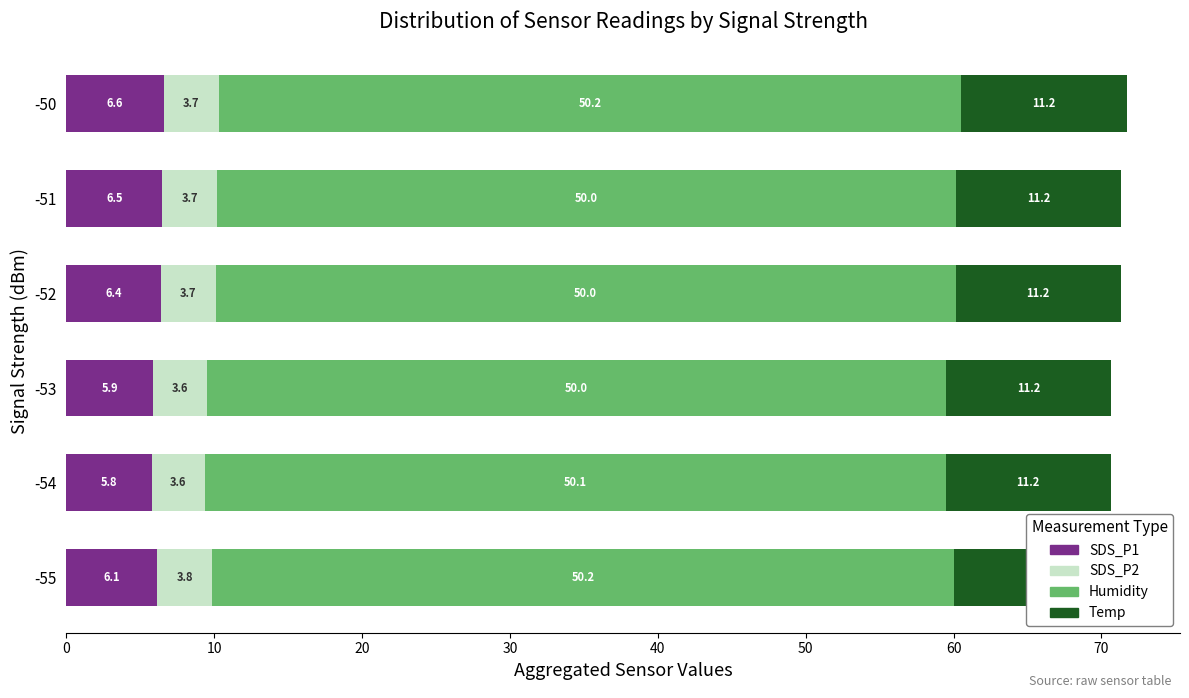

List the labels in order of SDS_P1 value, largest first.

-50, -51, -52, -55, -53, -54